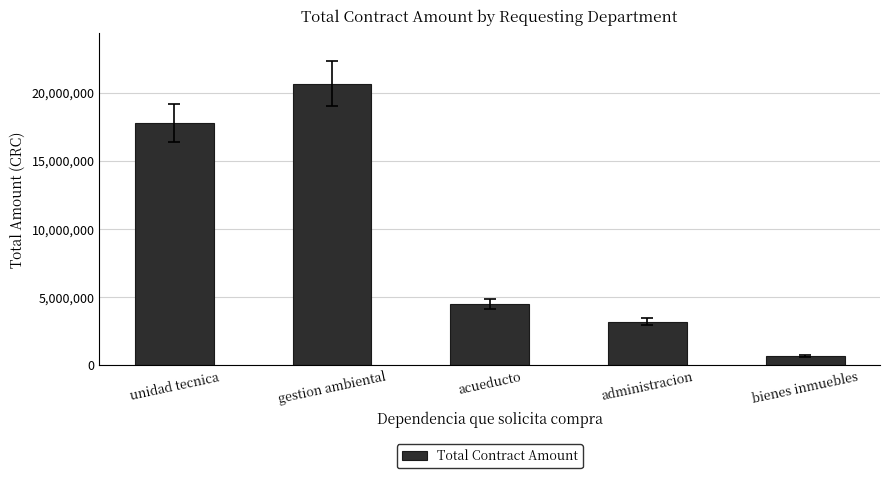

Reading right to left, extract all data points from this chart.

bienes inmuebles=668800	administracion=3163705	acueducto=4466204	gestion ambiental=20655901	unidad tecnica=17770031